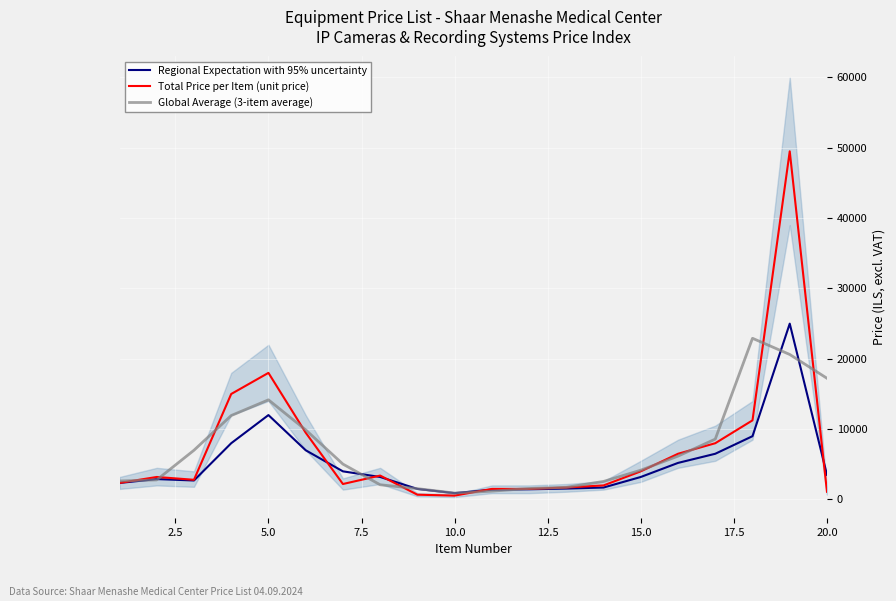

What is the maximum value for Global Average (3-item average)?

22916.7